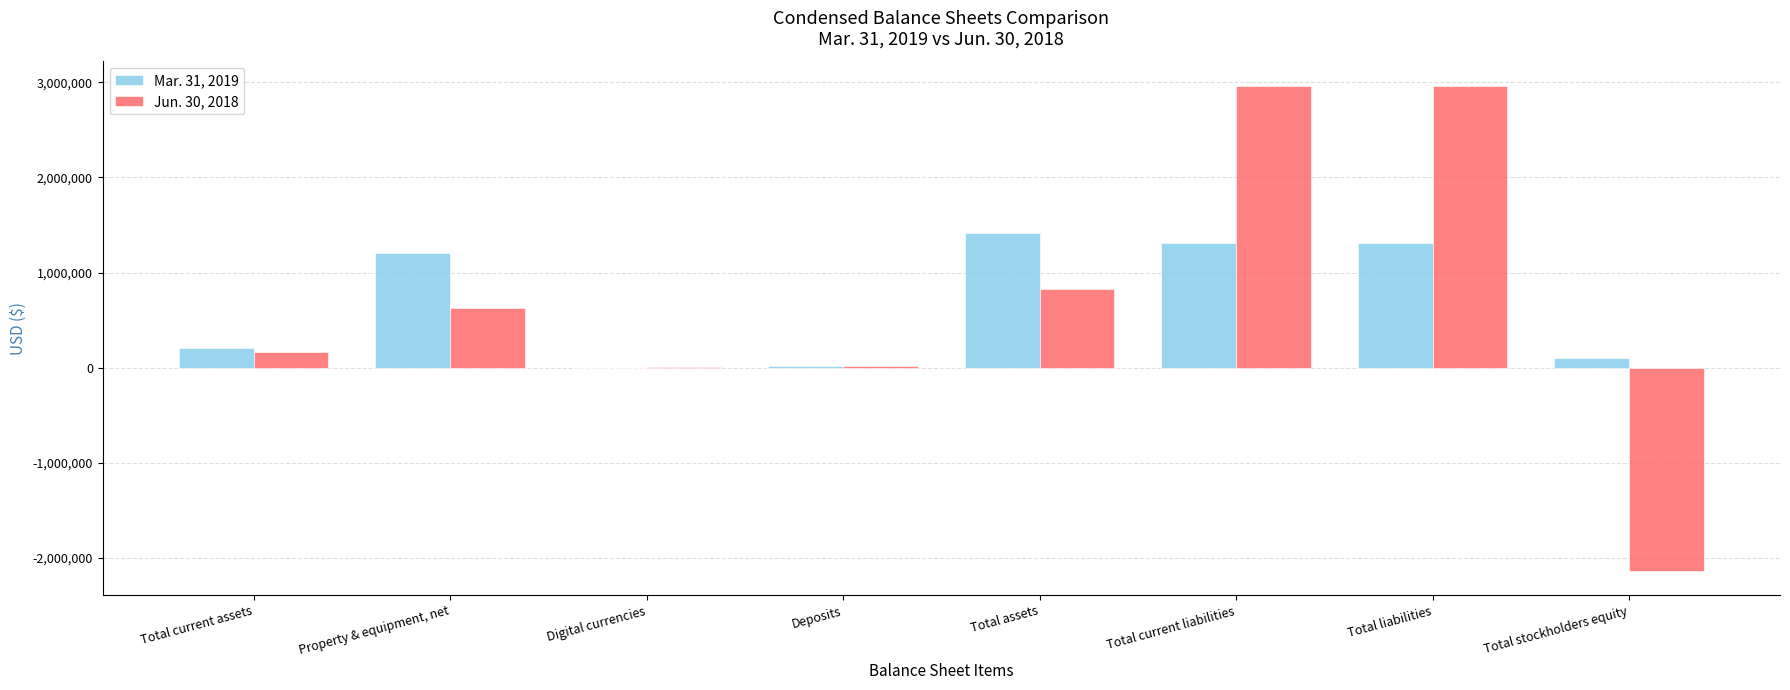

What value does the Jun. 30, 2018 series have at Total stockholders equity, to the nearest 10?

-2134820